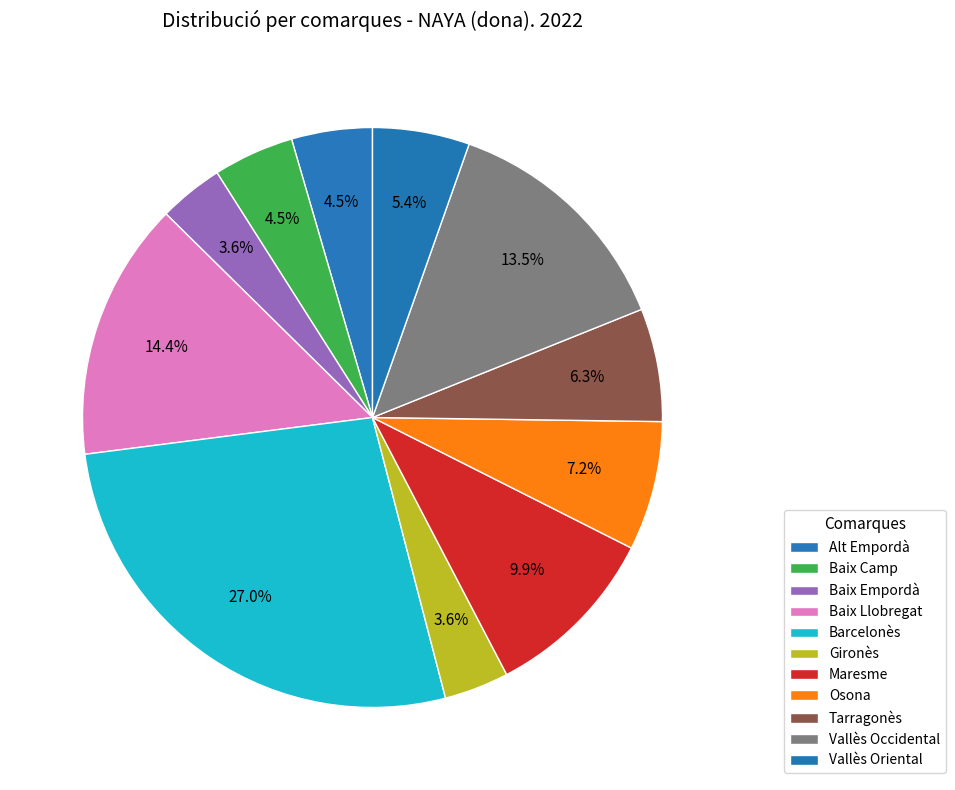

Which category has the smallest portion of the pie?

Baix Empordà